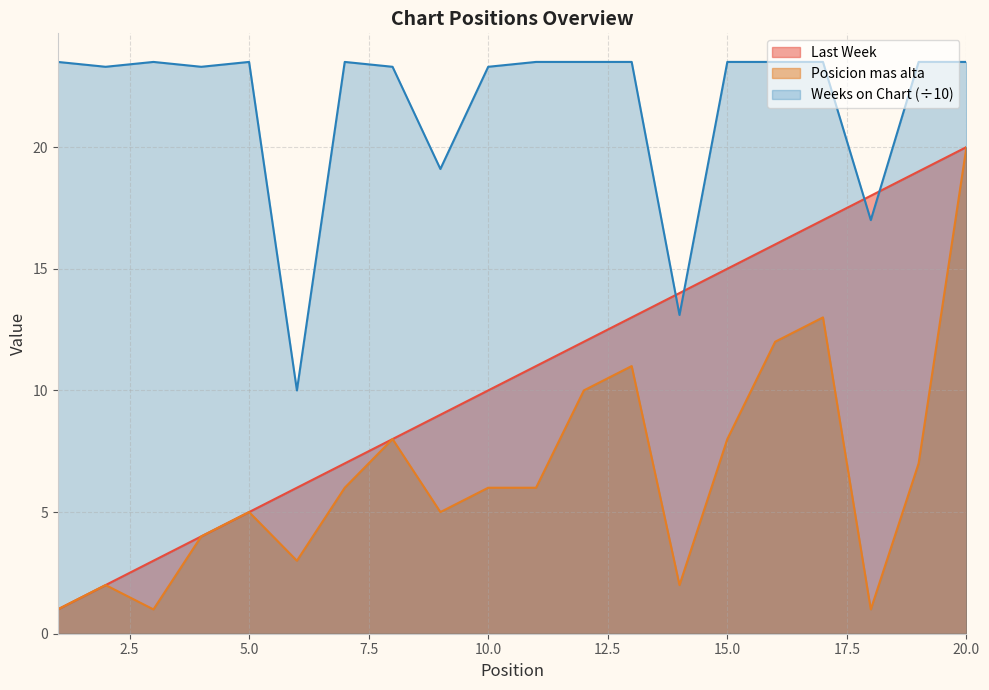

True or false: Posicion mas alta and Weeks on Chart intersect in this chart.

False